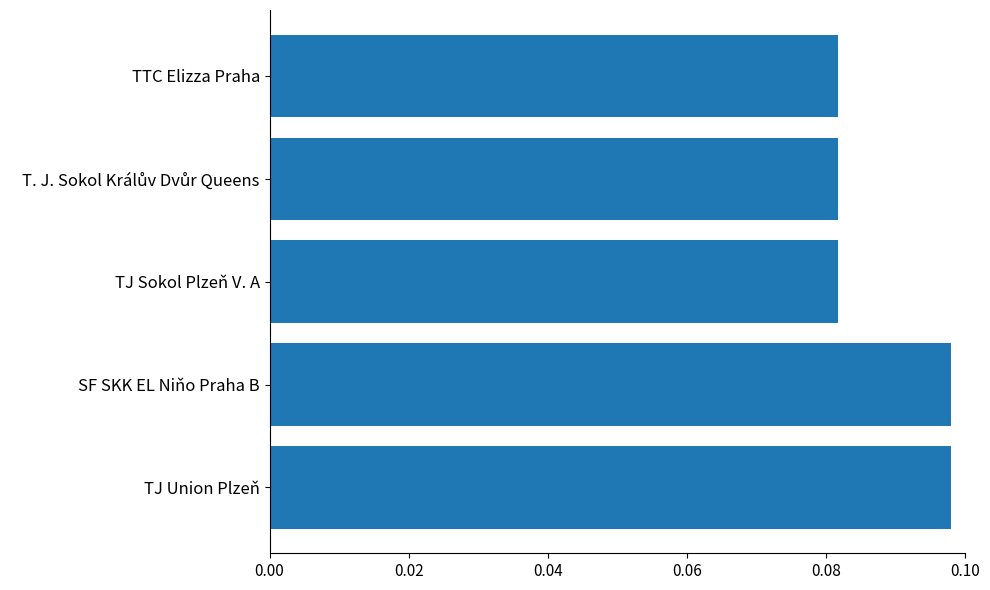

The value at SF SKK EL Niňo Praha B is 0.2. True or false?

False